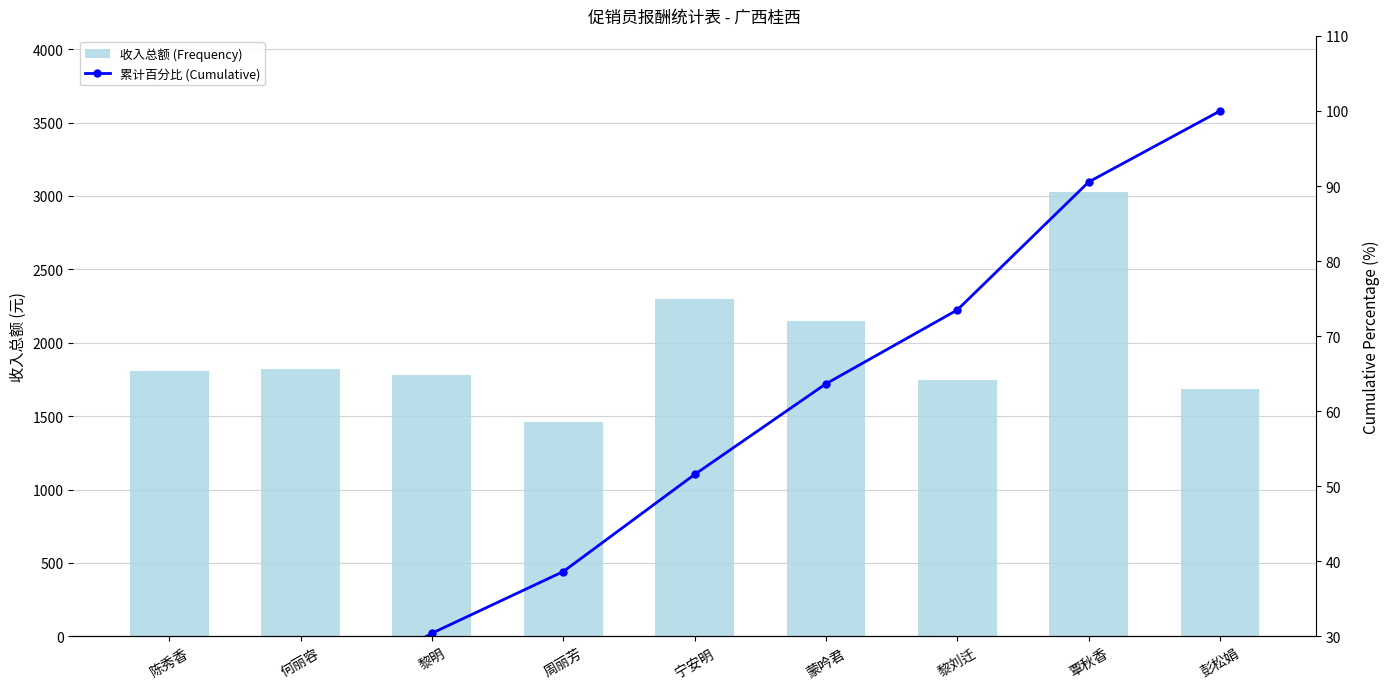

Reading left to right, list all the values displayed in this chart.

收入总额 (Frequency): 1807.0	1818.0	1781.0	1460.0	2299.0	2148.0	1749.0	3030.0	1682.0
累计百分比 (Cumulative): 10.2	20.4	30.4	38.6	51.6	63.6	73.5	90.5	100.0